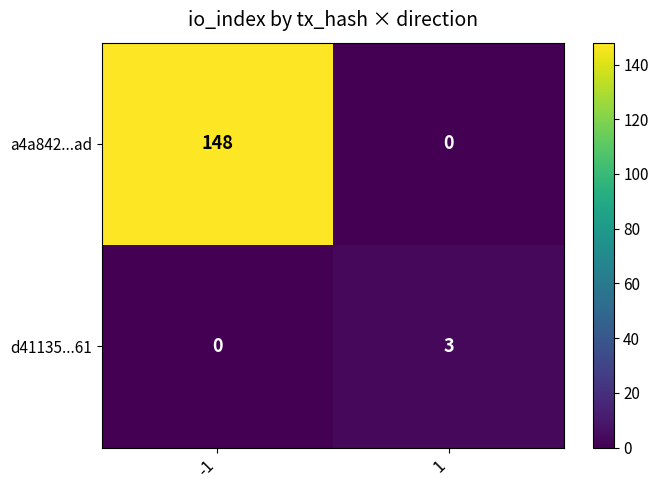

What is the total value across all series at 1?

3